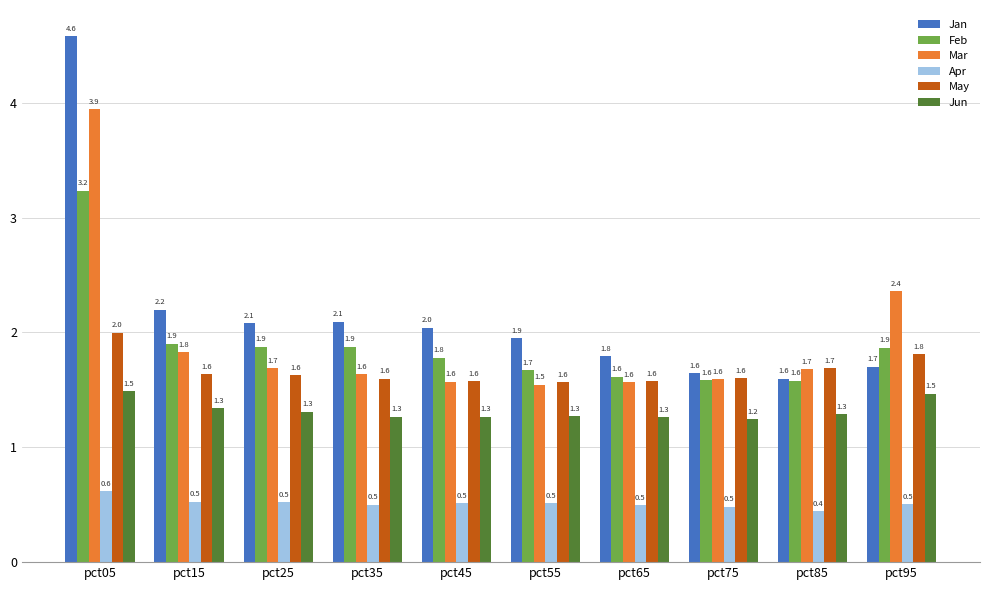

Reading right to left, transcribe all the data shown in this chart.

Jan: pct95=1.7	pct85=1.6	pct75=1.6	pct65=1.8	pct55=1.9	pct45=2.0	pct35=2.1	pct25=2.1	pct15=2.2	pct05=4.6
Feb: pct95=1.9	pct85=1.6	pct75=1.6	pct65=1.6	pct55=1.7	pct45=1.8	pct35=1.9	pct25=1.9	pct15=1.9	pct05=3.2
Mar: pct95=2.4	pct85=1.7	pct75=1.6	pct65=1.6	pct55=1.5	pct45=1.6	pct35=1.6	pct25=1.7	pct15=1.8	pct05=3.9
Apr: pct95=0.5	pct85=0.4	pct75=0.5	pct65=0.5	pct55=0.5	pct45=0.5	pct35=0.5	pct25=0.5	pct15=0.5	pct05=0.6
May: pct95=1.8	pct85=1.7	pct75=1.6	pct65=1.6	pct55=1.6	pct45=1.6	pct35=1.6	pct25=1.6	pct15=1.6	pct05=2.0
Jun: pct95=1.5	pct85=1.3	pct75=1.2	pct65=1.3	pct55=1.3	pct45=1.3	pct35=1.3	pct25=1.3	pct15=1.3	pct05=1.5